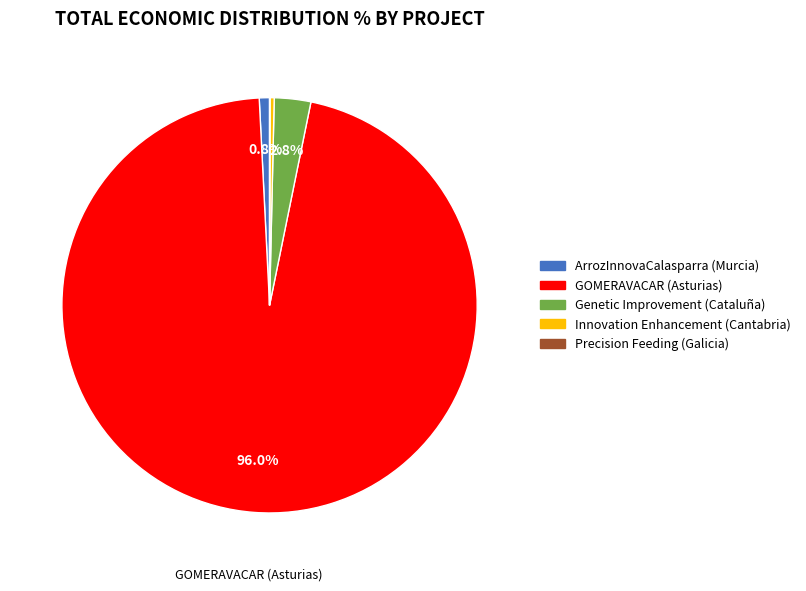

To the nearest percent, what is the difference between the Genetic Improvement (Cataluña) and GOMERAVACAR (Asturias) slice percentages?

93%